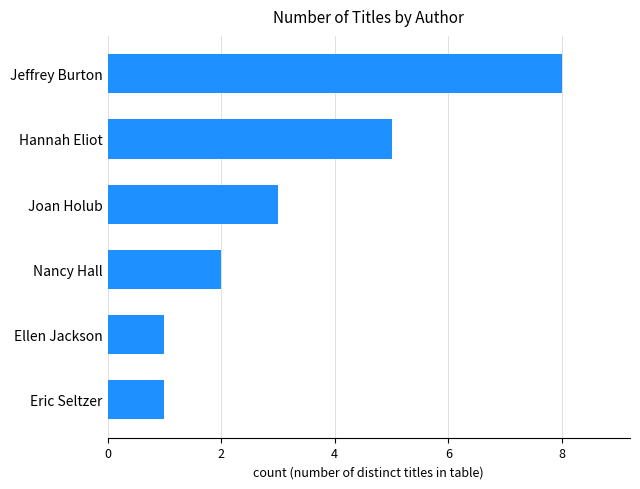

Is it true that the value at Eric Seltzer is 0?

False